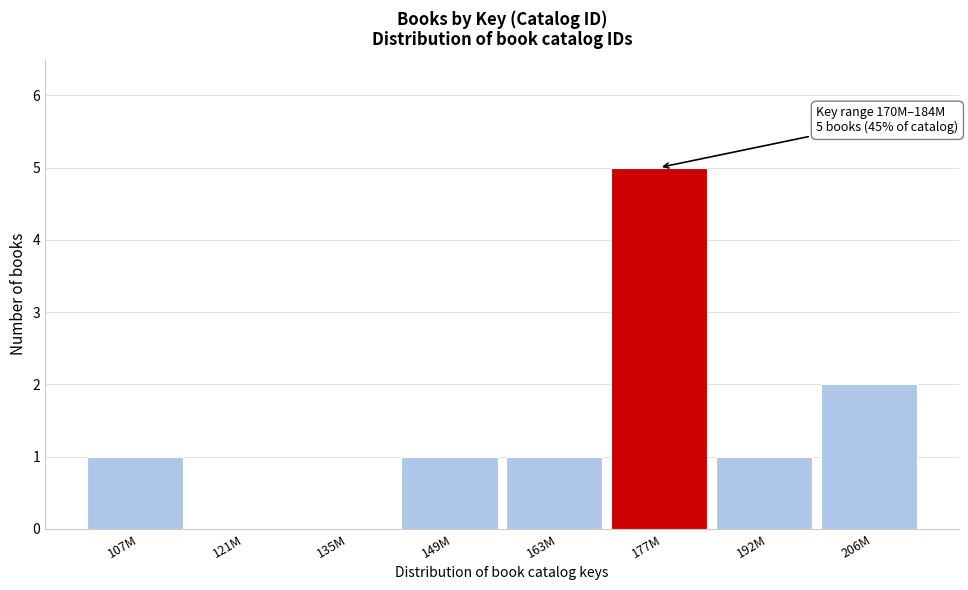

Reading left to right, transcribe all the data shown in this chart.

107M=1	121M=0	135M=0	149M=1	163M=1	177M=5	192M=1	206M=2